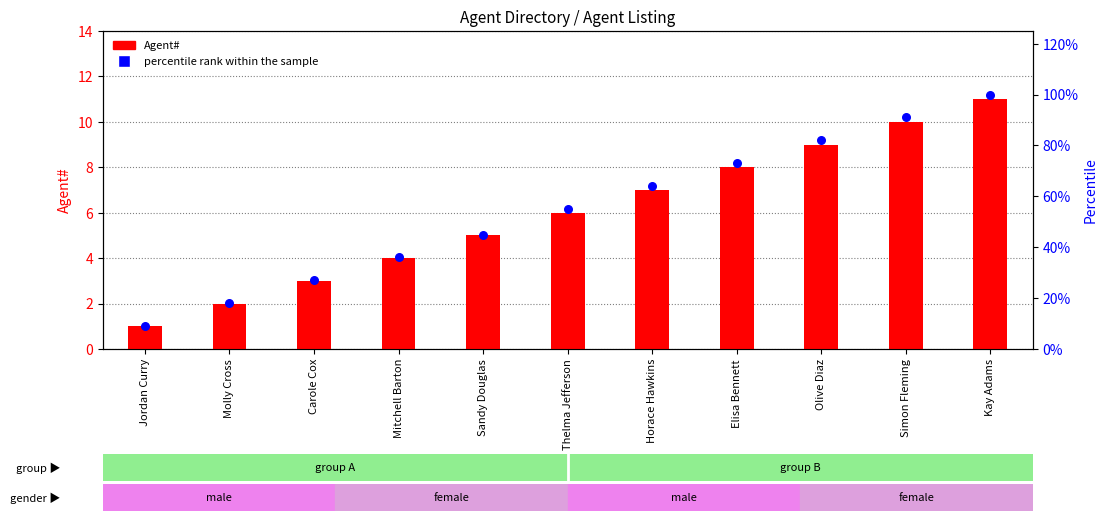

Which series contains the highest Y value?

percentile rank within the sample